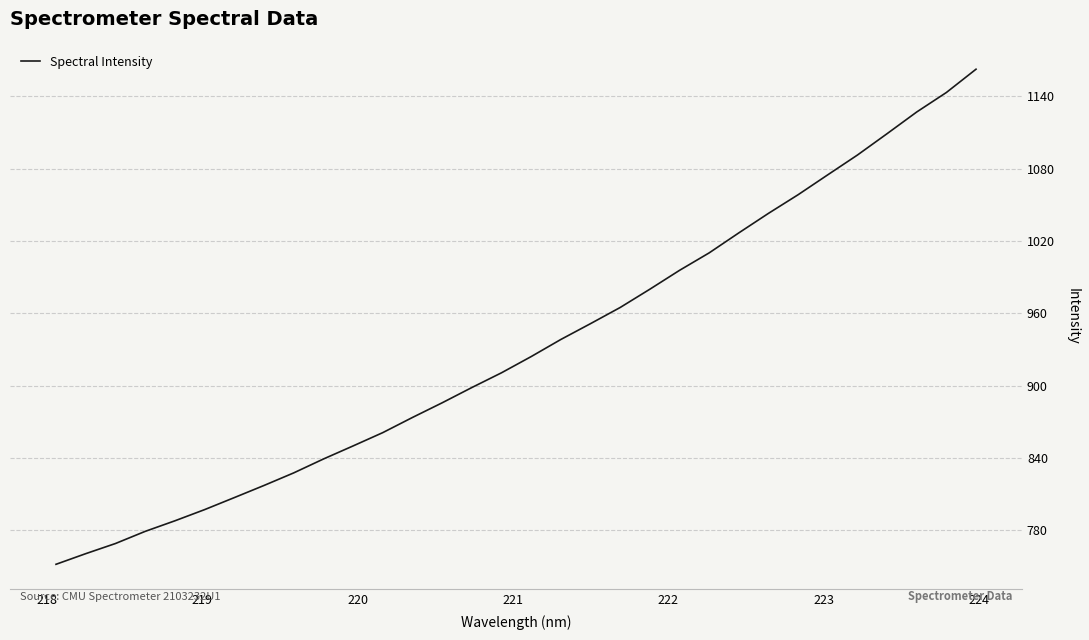

Does the chart display data point markers on the line(s)?

No